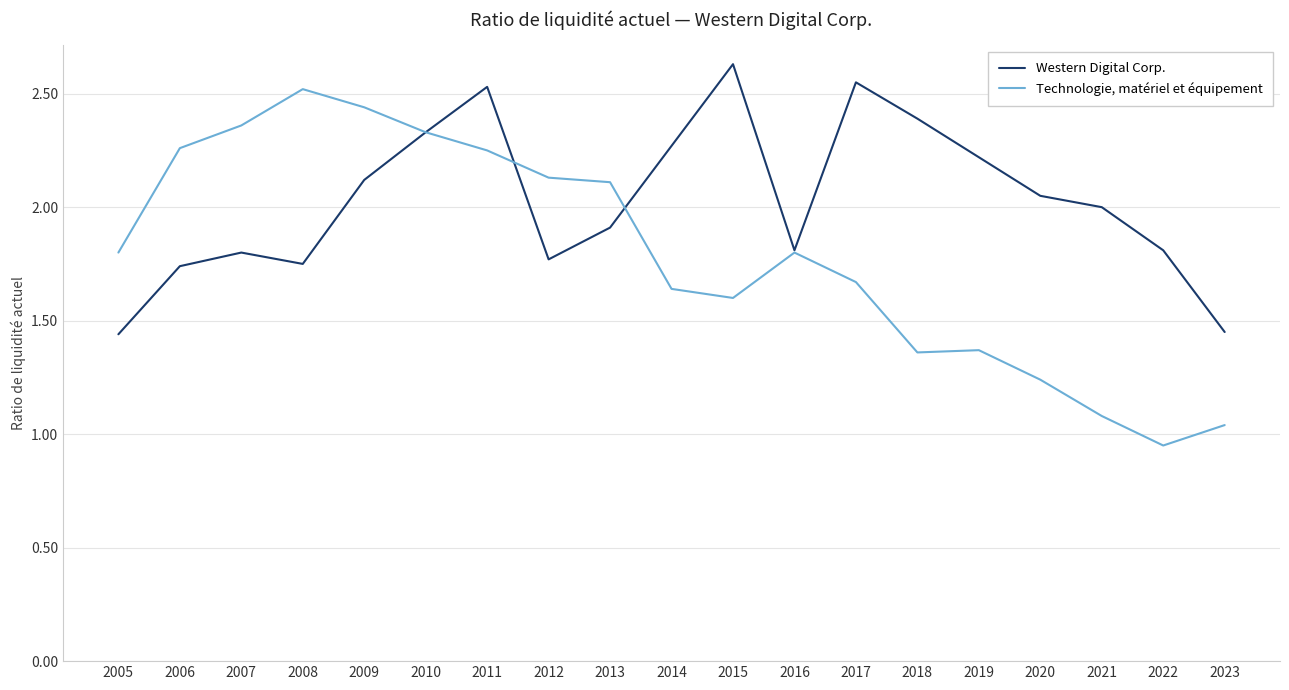

Which label corresponds to the smallest value in the chart?

2022